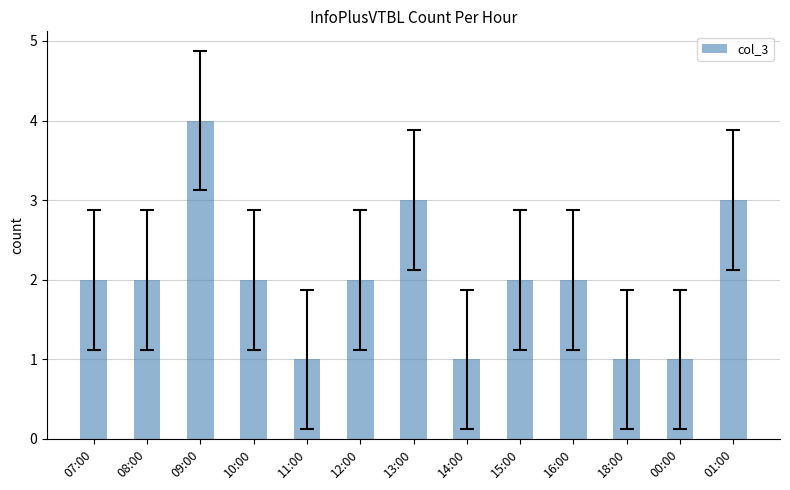

What is the approximate value at 18:00?

1